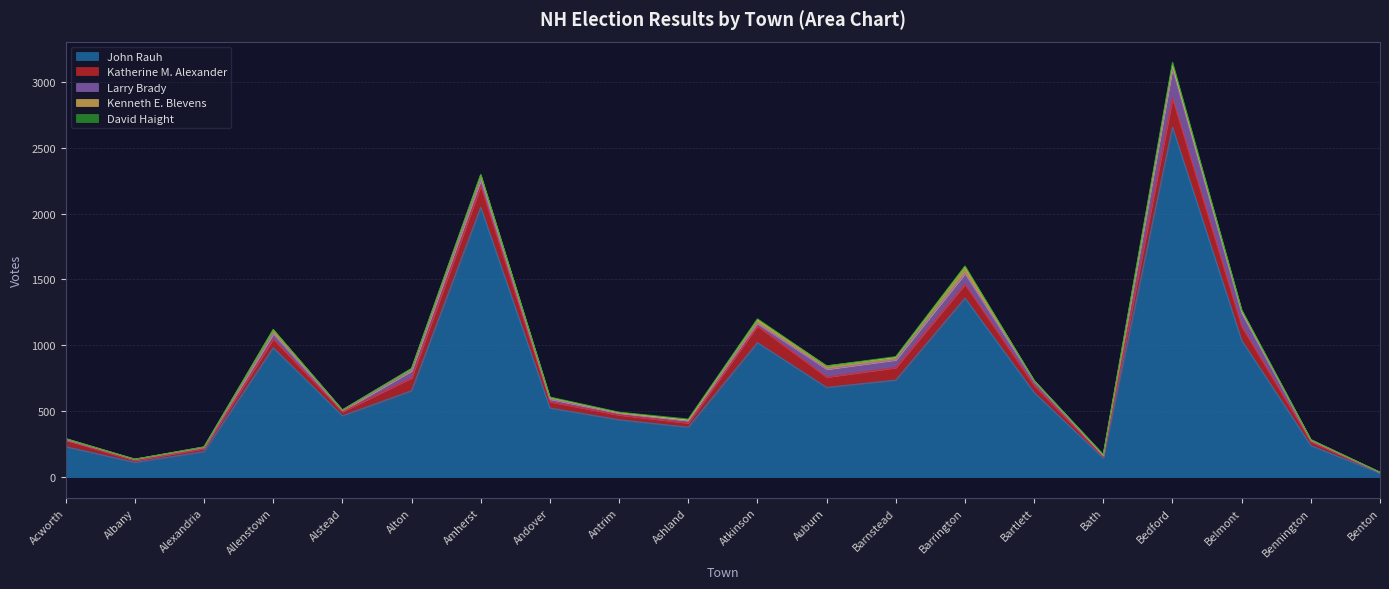

What is the difference between the Kenneth E. Blevens values at Belmont and Bartlett?

12